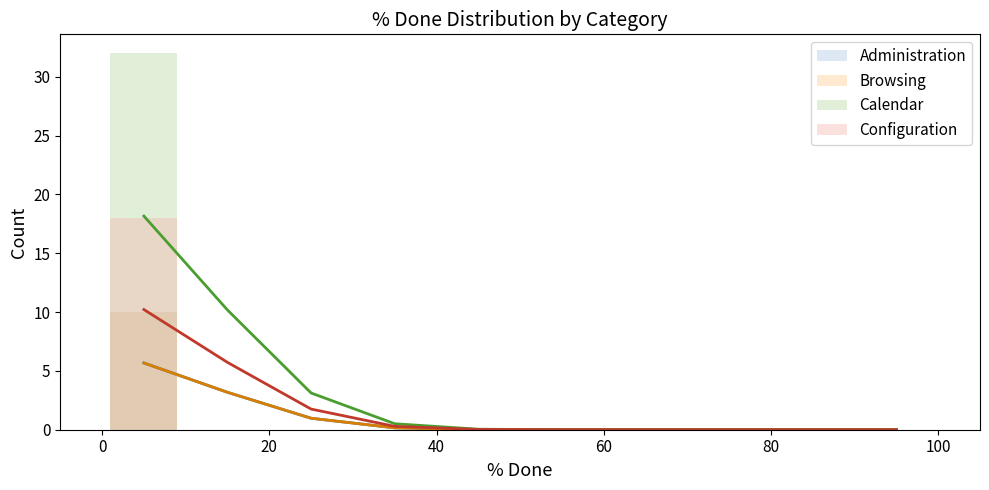

How many groups of bars are there?

10